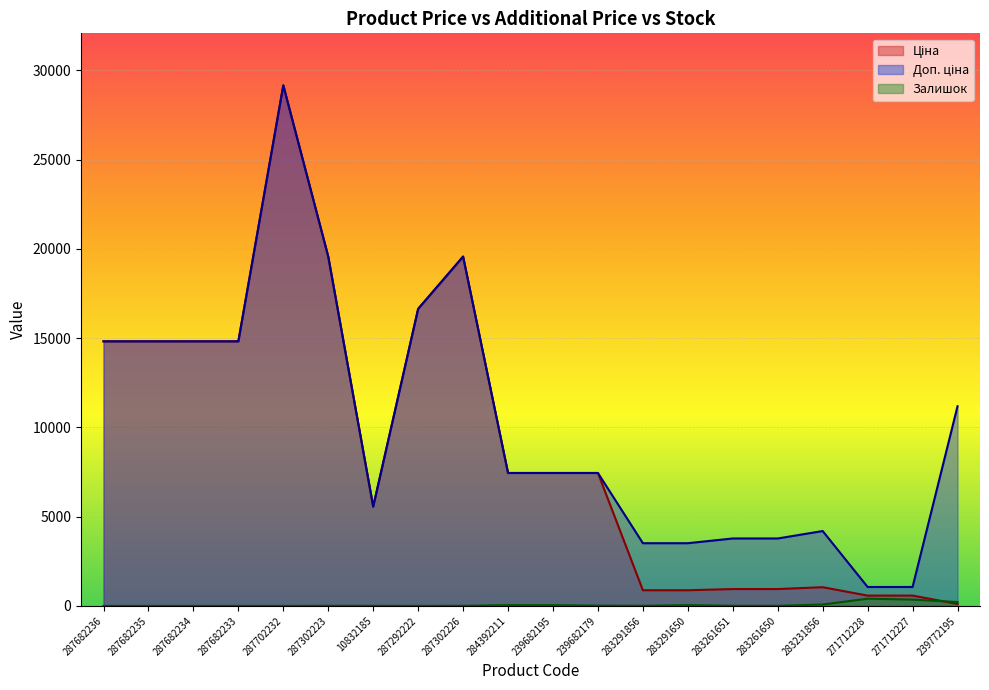

At which category does Ціна reach its first local peak?

287702232